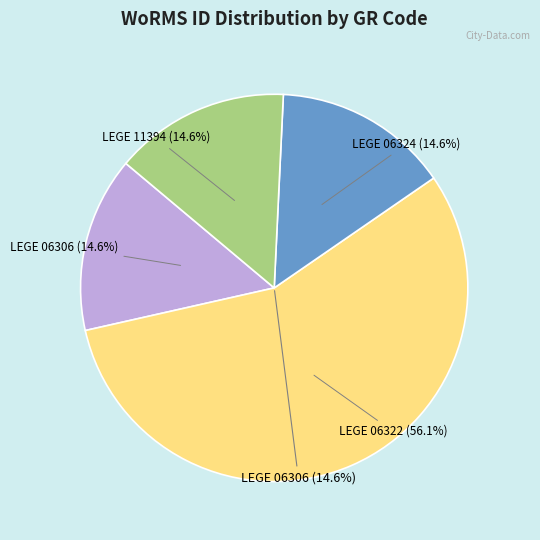

The LEGE 06324 slice represents 29% of the pie. True or false?

False